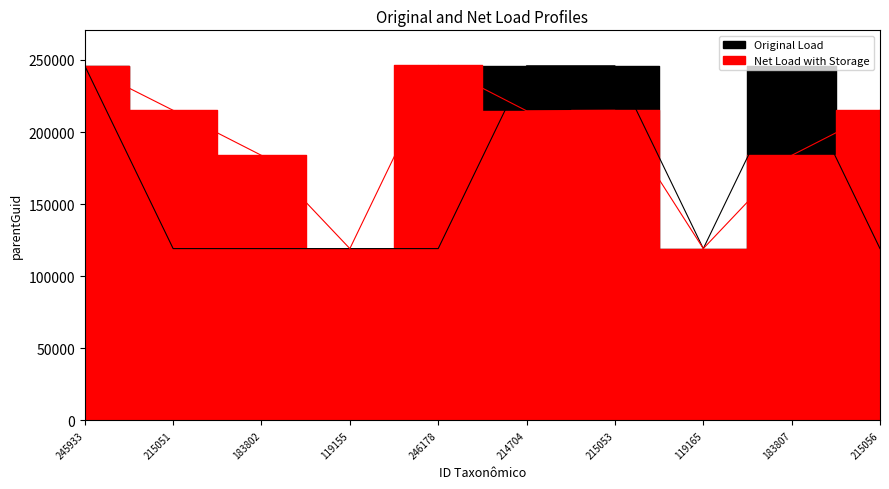

What is the difference between the highest and lowest values at 119155?

6